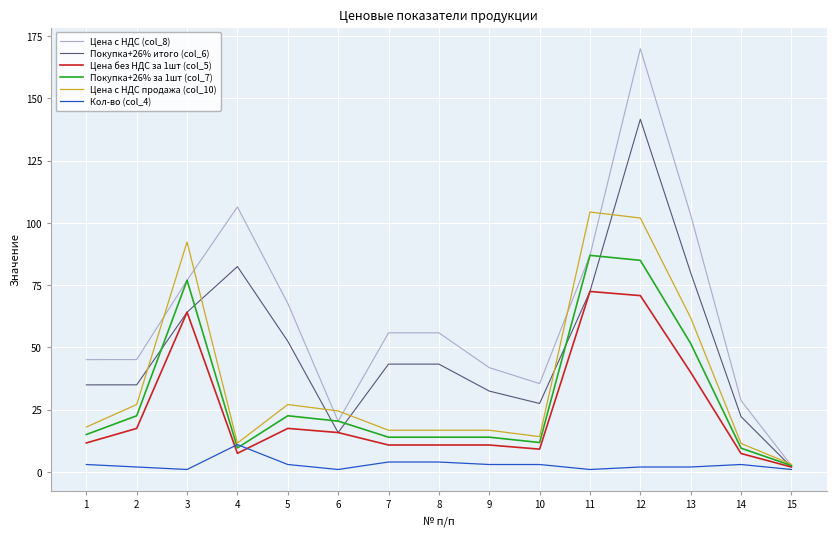

Which series has the widest spread of values?

Цена с НДС (col_8)